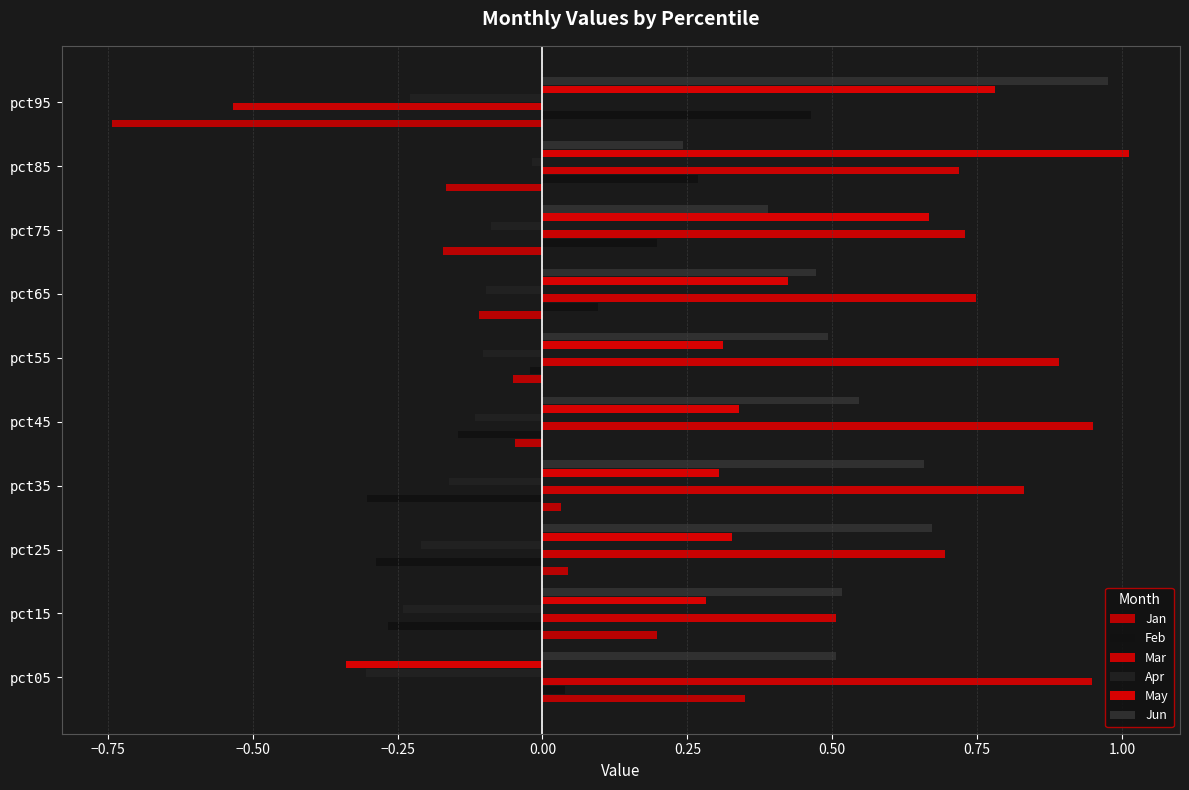

Which label corresponds to the smallest value in the chart?

pct95